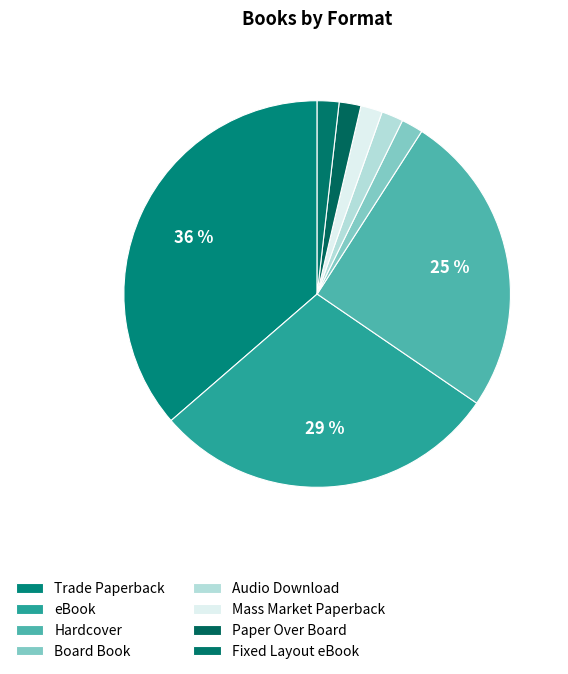

How many segments does this pie chart have?

8